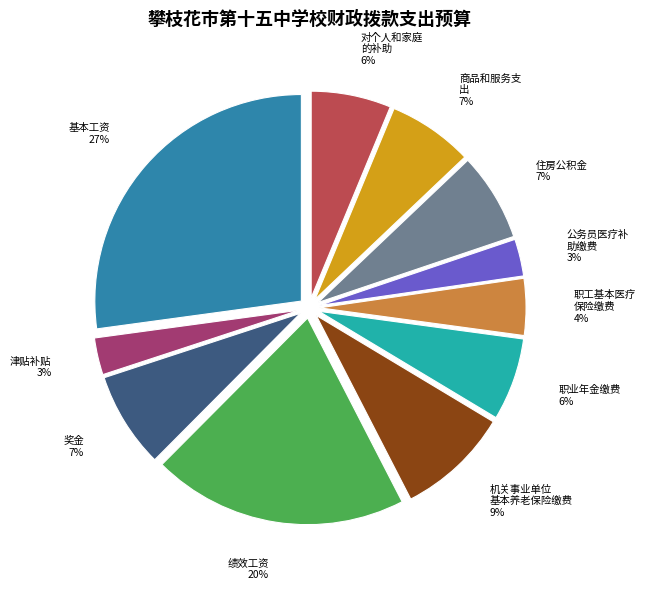

Does any single category account for the majority?

No